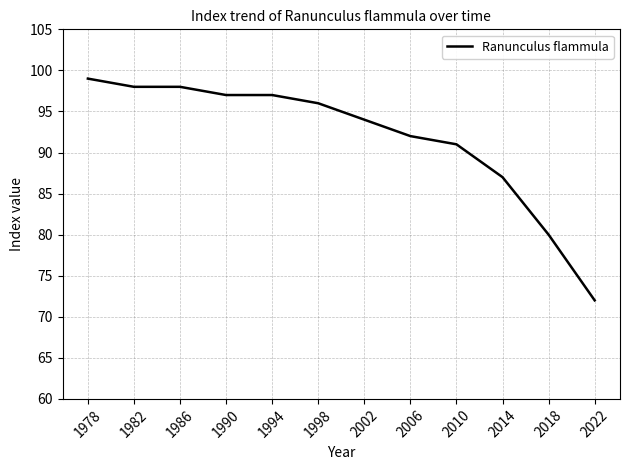

Which has a higher value, 2014 or 2018?

2014